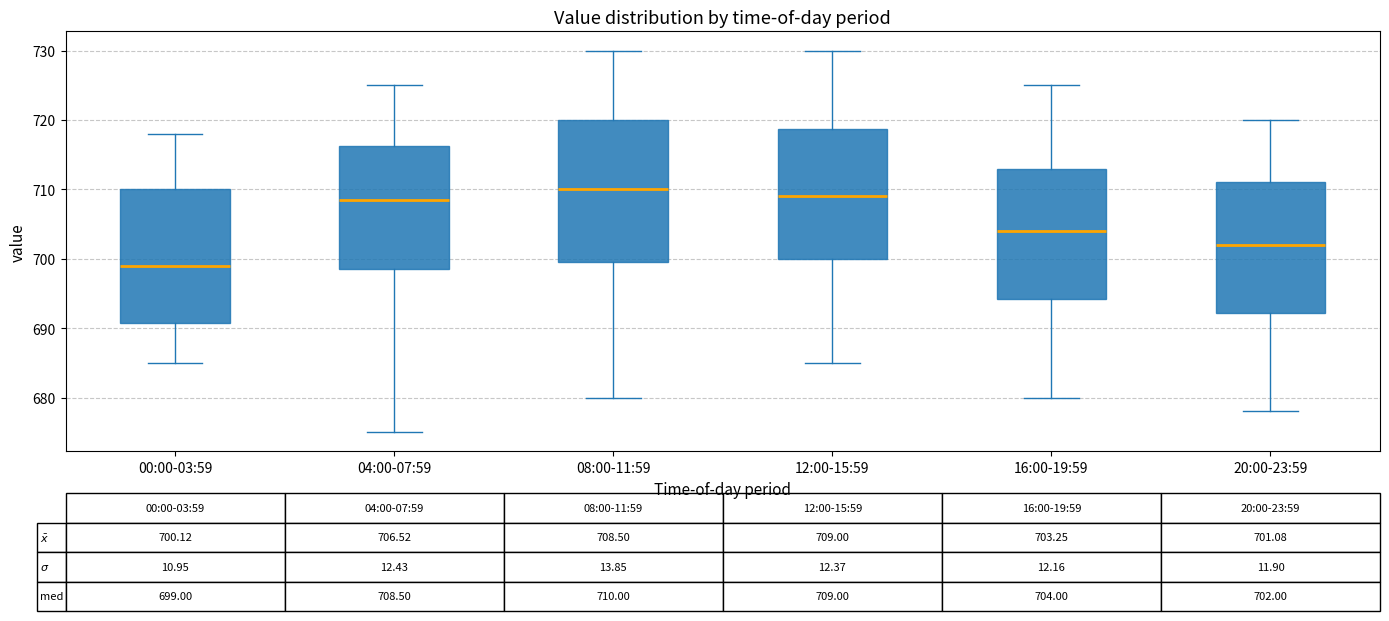

Which box has the highest median line?

08:00-11:59